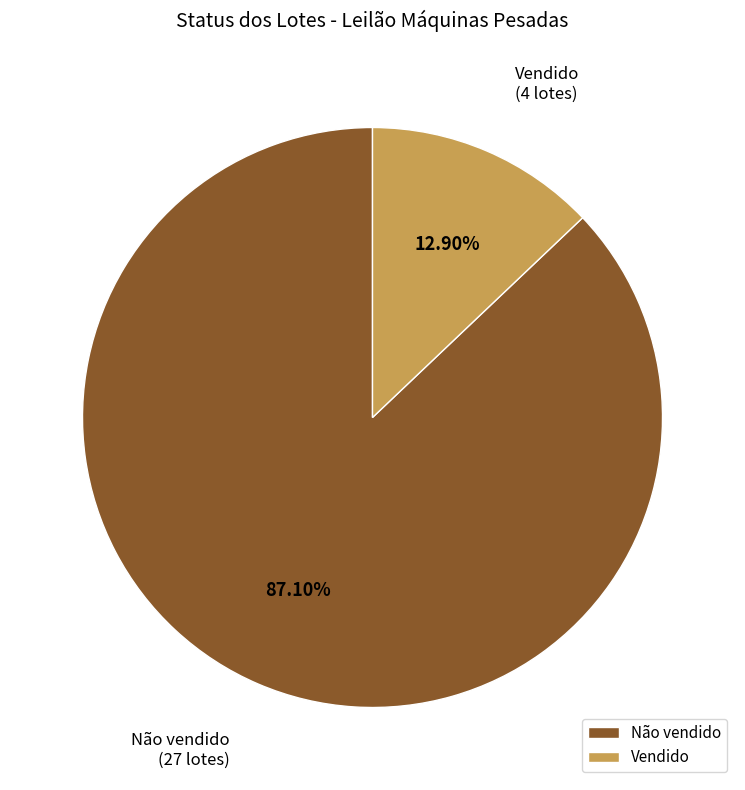

To the nearest percent, what percentage of the pie is Vendido?

13%